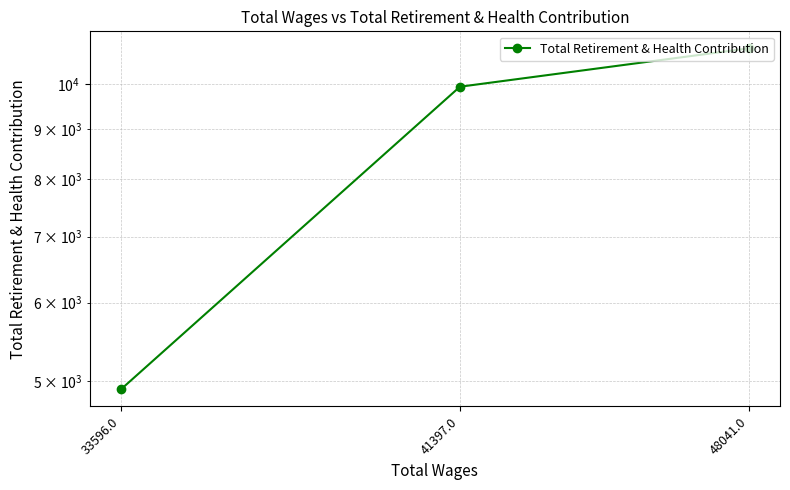

How many lines are shown in the chart?

1